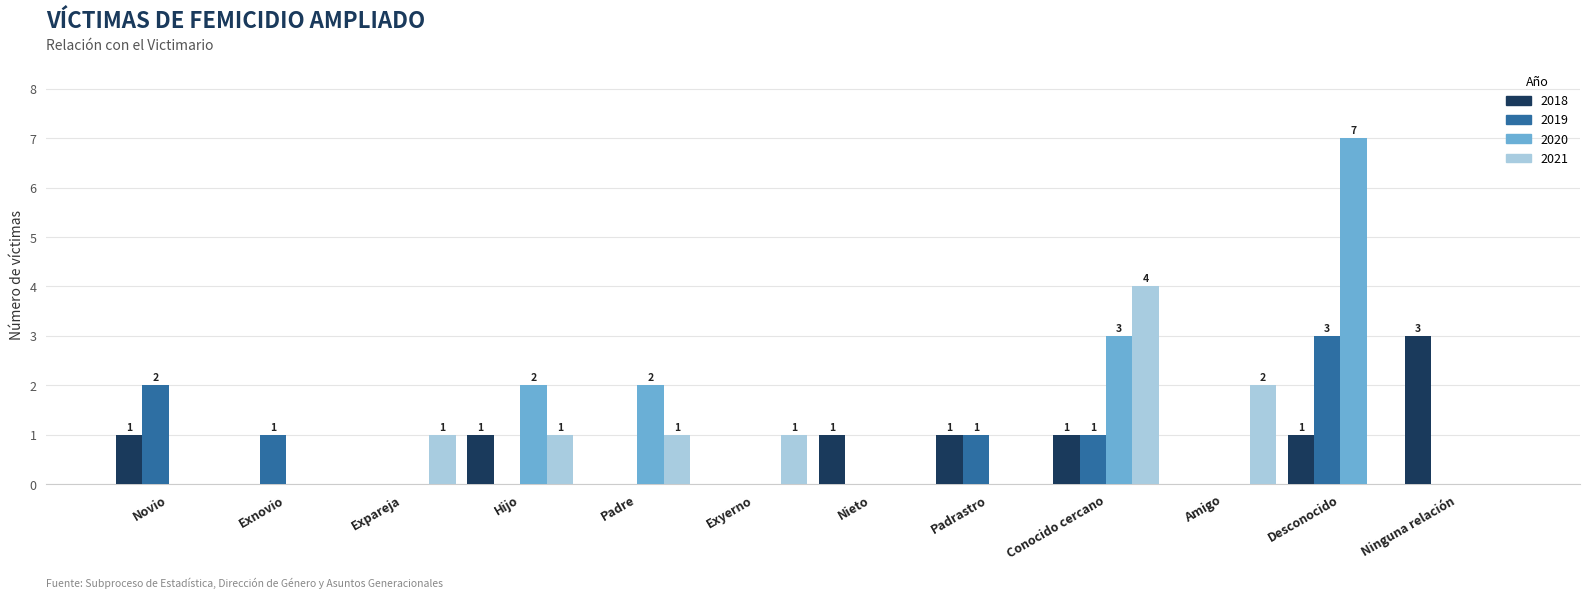

At which category is the sum across all series the highest?

Desconocido